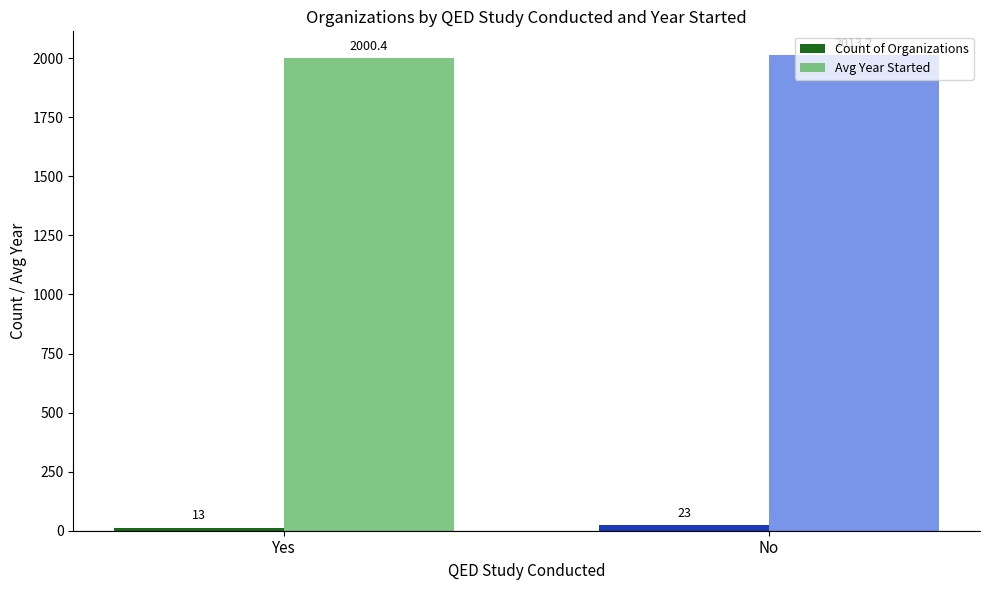

What is the value of the Count of Organizations bar at the 2nd from the left?

23.0